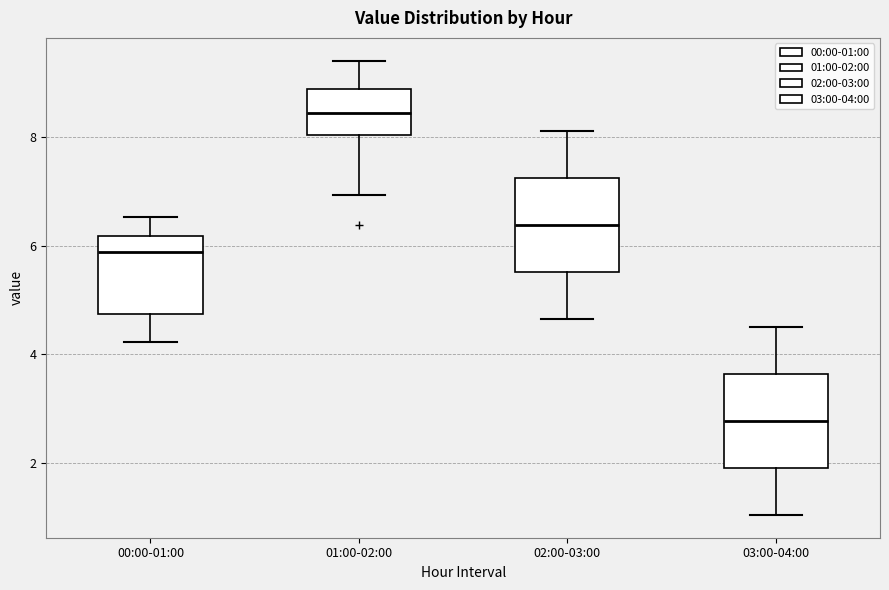

Reading left to right, read every box against the y-axis: the position of its median line, the range the box covers, and the ends of its whiskers. The values are not printed on the chart, so give them approximately, as read against the axis.

00:00-01:00: median 5.8, box 4.8 to 6.2, whiskers 4.2 to 6.6
01:00-02:00: median 8.4, box 8.0 to 8.8, whiskers 7.0 to 9.4
02:00-03:00: median 6.4, box 5.6 to 7.2, whiskers 4.6 to 8.2
03:00-04:00: median 2.8, box 2.0 to 3.6, whiskers 1.0 to 4.6